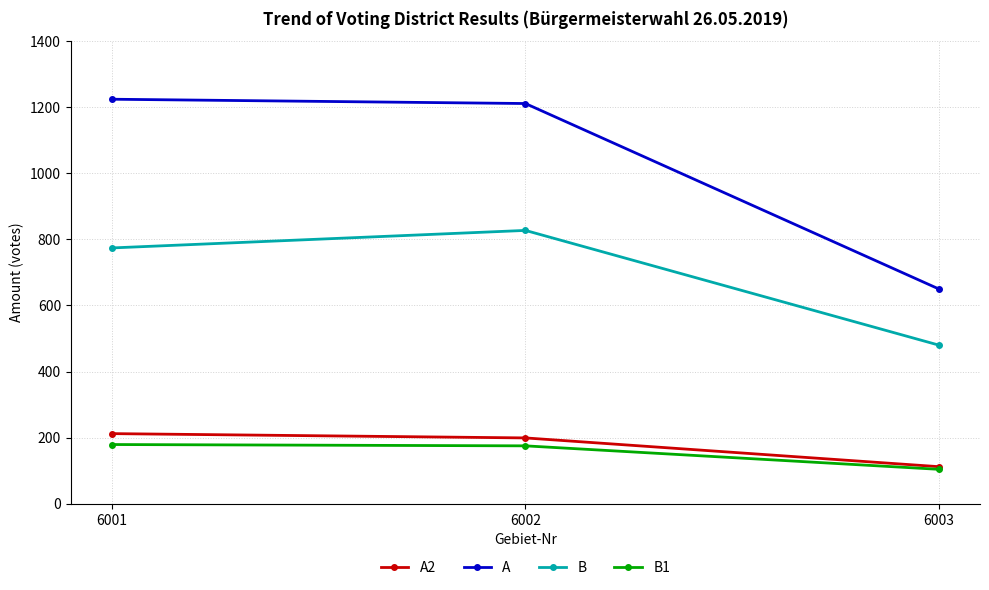

Which category has the lowest value across all series?

6003